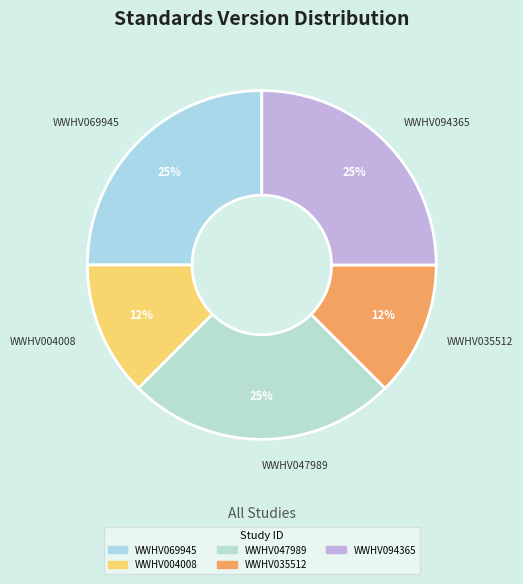

True or false: WWHV035512 accounts for 4% of the total.

False